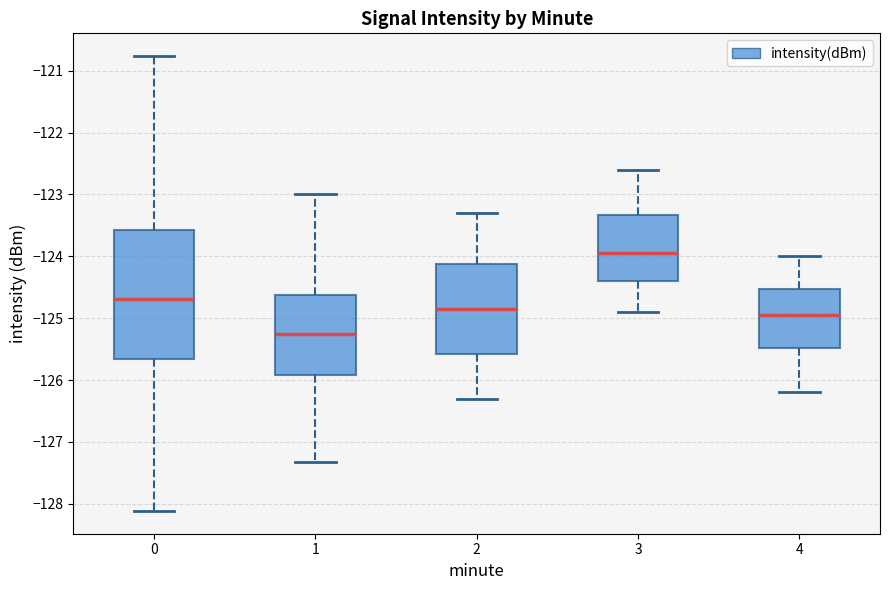

Reading left to right, read every box against the y-axis: the position of its median line, the range the box covers, and the ends of its whiskers. The values are not printed on the chart, so give them approximately, as read against the axis.

0: median -124.7, box -125.7 to -123.6, whiskers -128.1 to -120.8
1: median -125.2, box -125.9 to -124.6, whiskers -127.3 to -123.0
2: median -124.8, box -125.6 to -124.1, whiskers -126.3 to -123.3
3: median -123.9, box -124.4 to -123.3, whiskers -124.9 to -122.6
4: median -124.9, box -125.5 to -124.5, whiskers -126.2 to -124.0